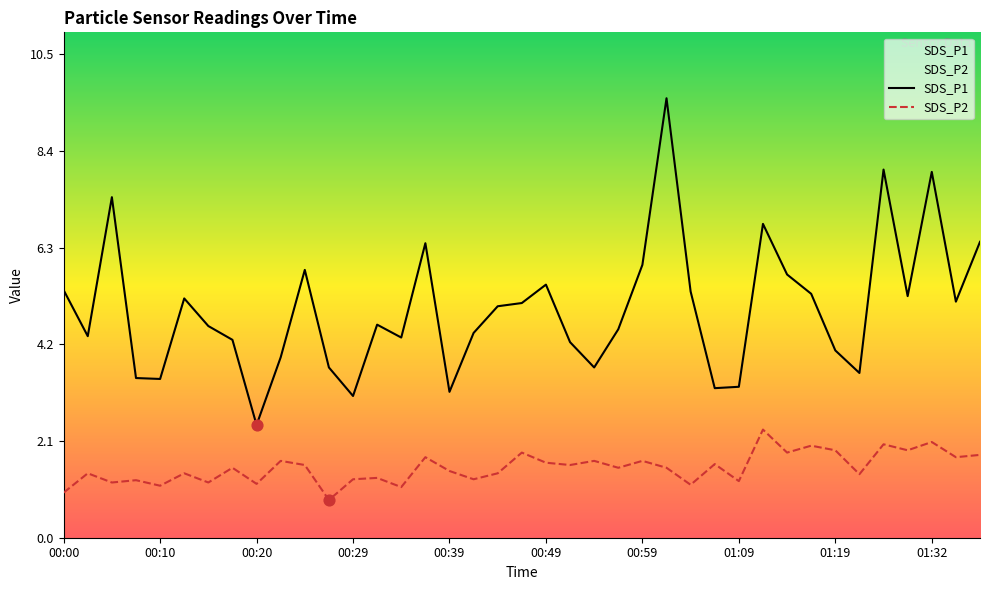

Which series has the largest Y range (max minus min)?

SDS_P1